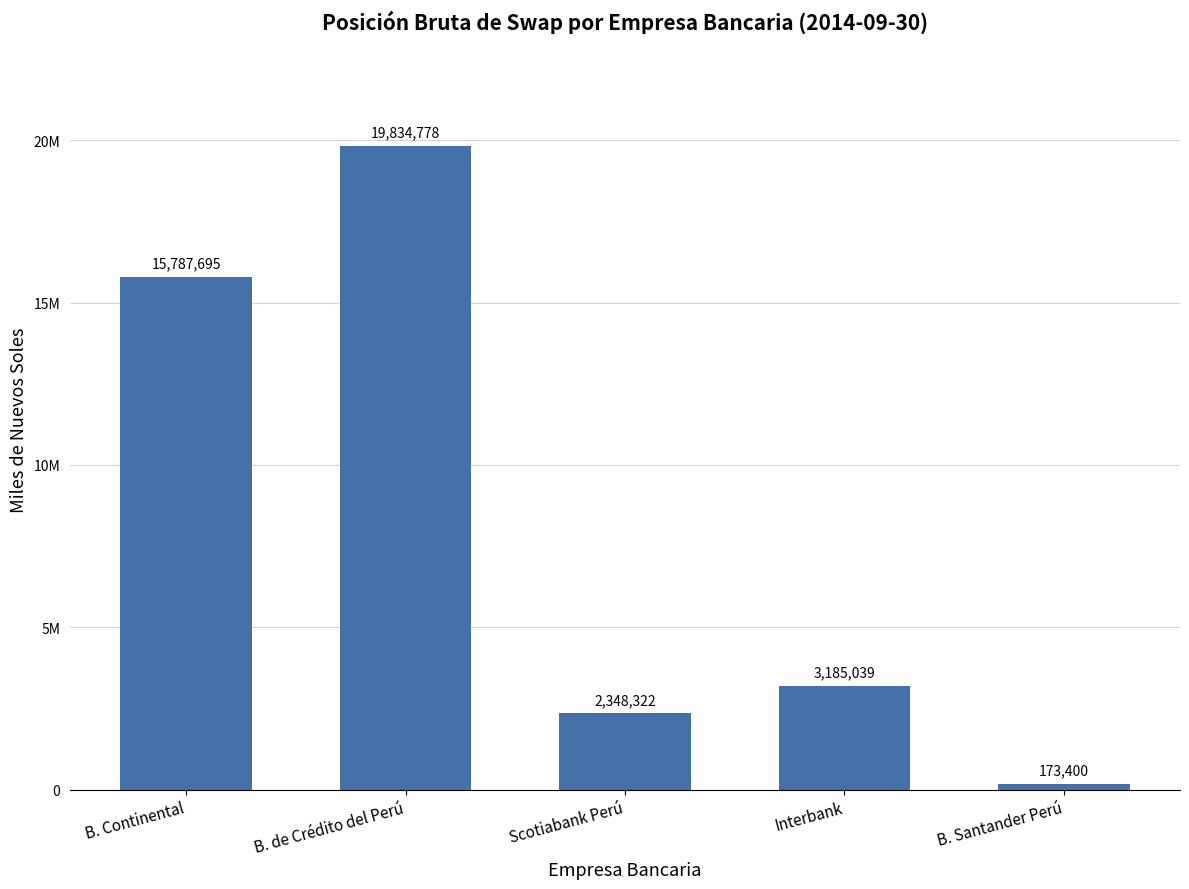

What is the average value?

8265846.6